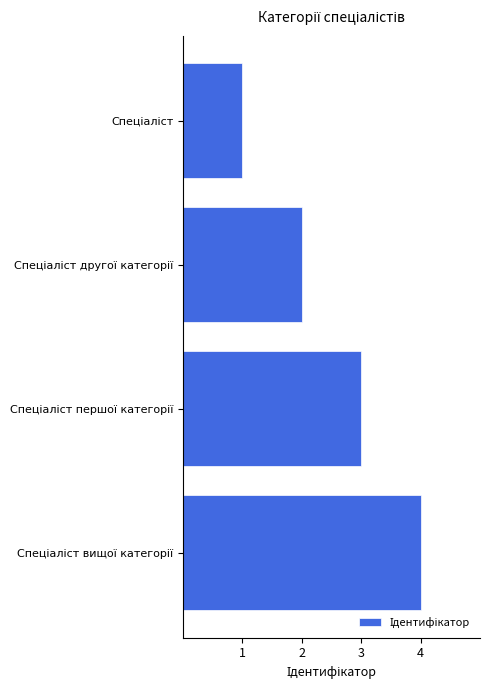

Does the chart contain any negative values?

No